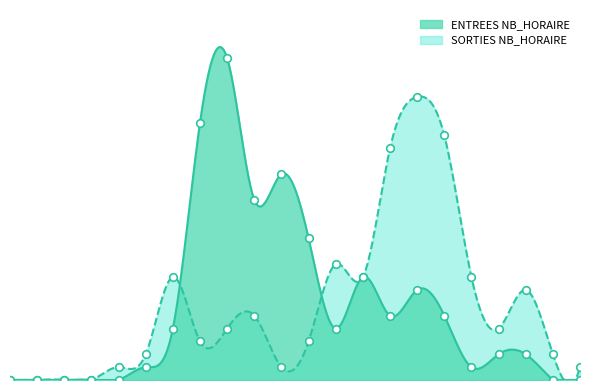

At which category is the sum across all series the highest?

10